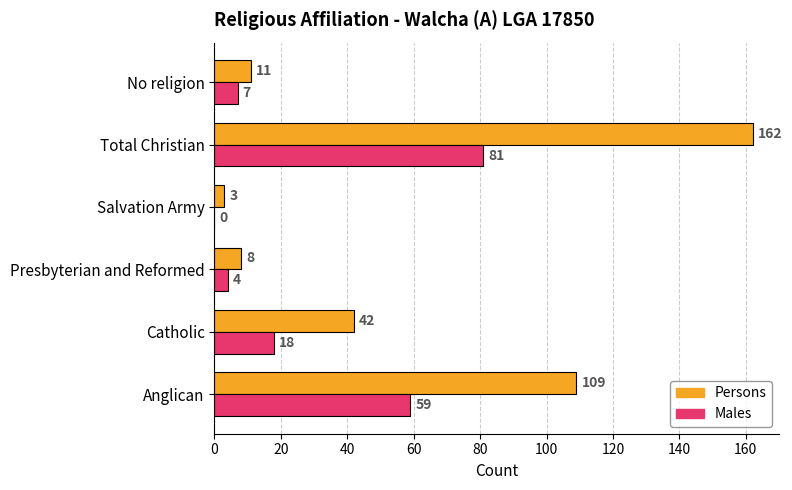

True or false: Males has a value of 12 at Catholic.

False